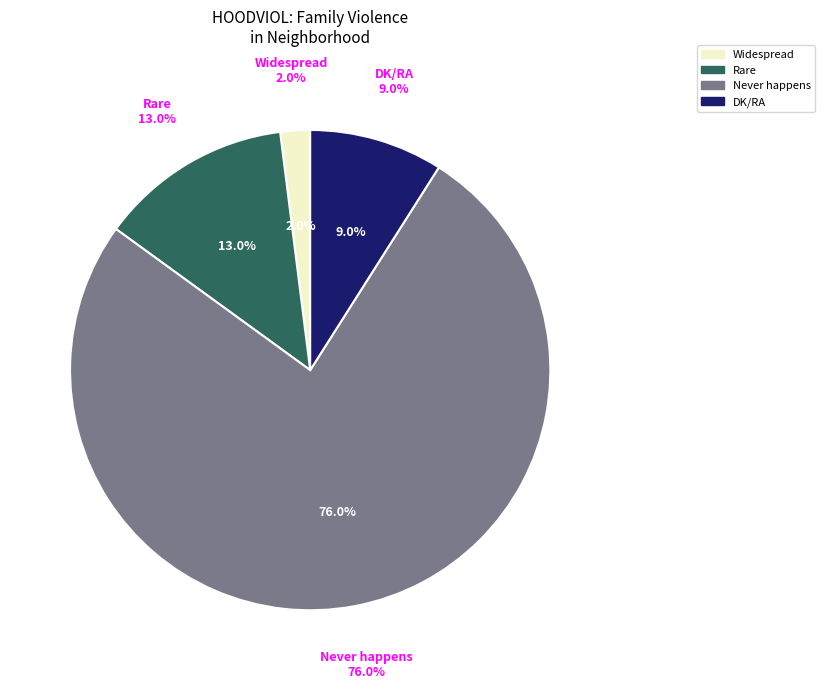

To the nearest percent, what is the combined percentage of Very widespread and Widespread?

2%